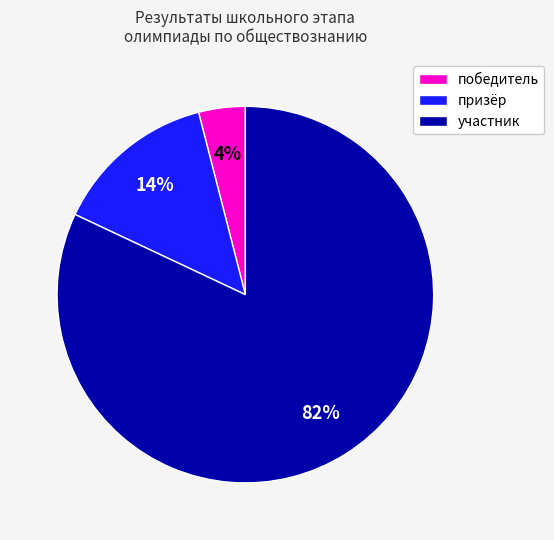

Count the number of slices in the pie.

3